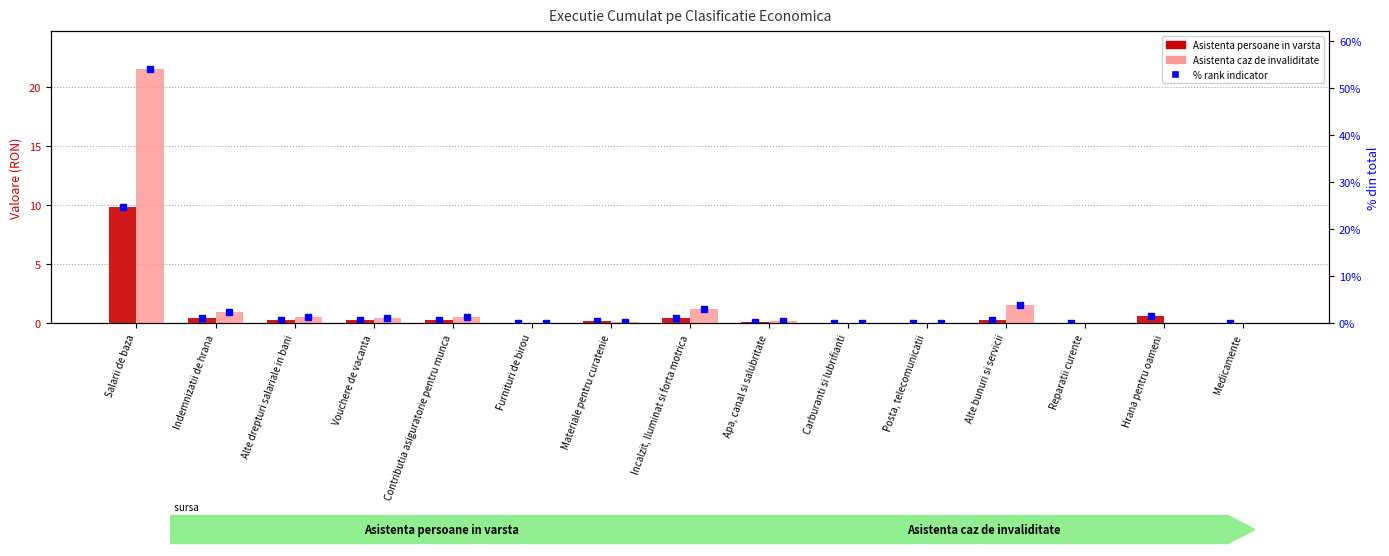

What is the greatest value displayed?

21.5